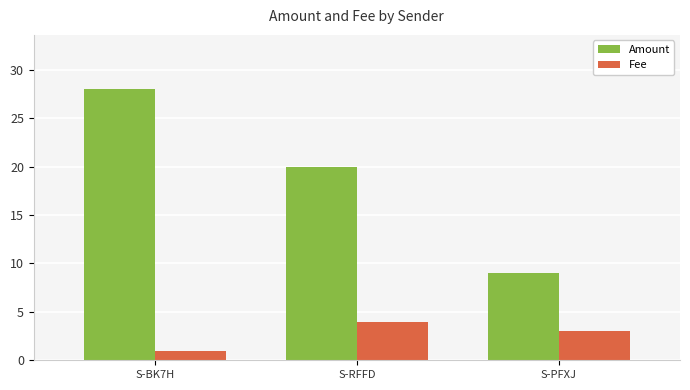

The value of Fee at S-PFXJ is 1. True or false?

False